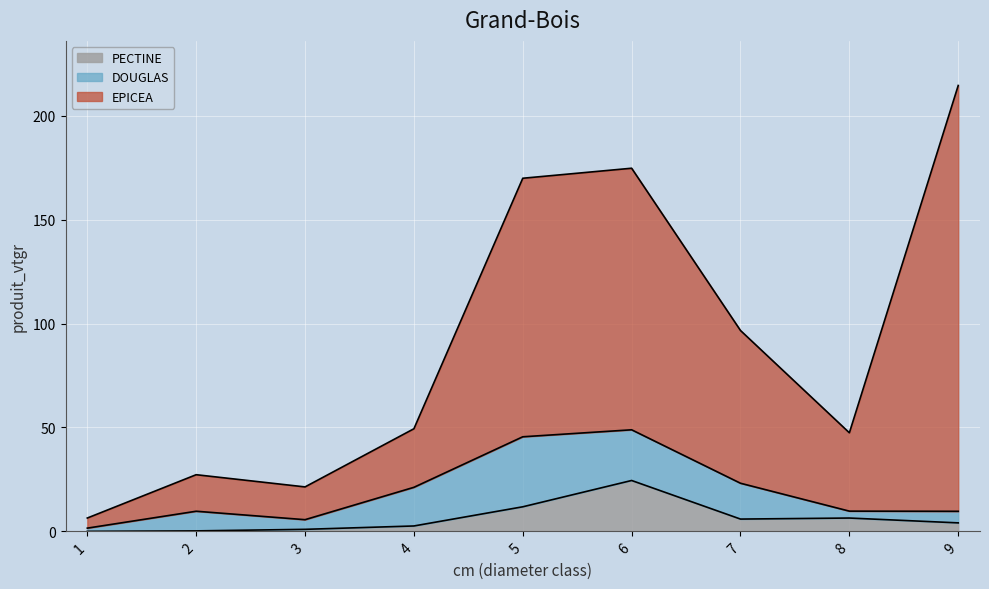

How many data points in EPICEA line are less than 49?

4